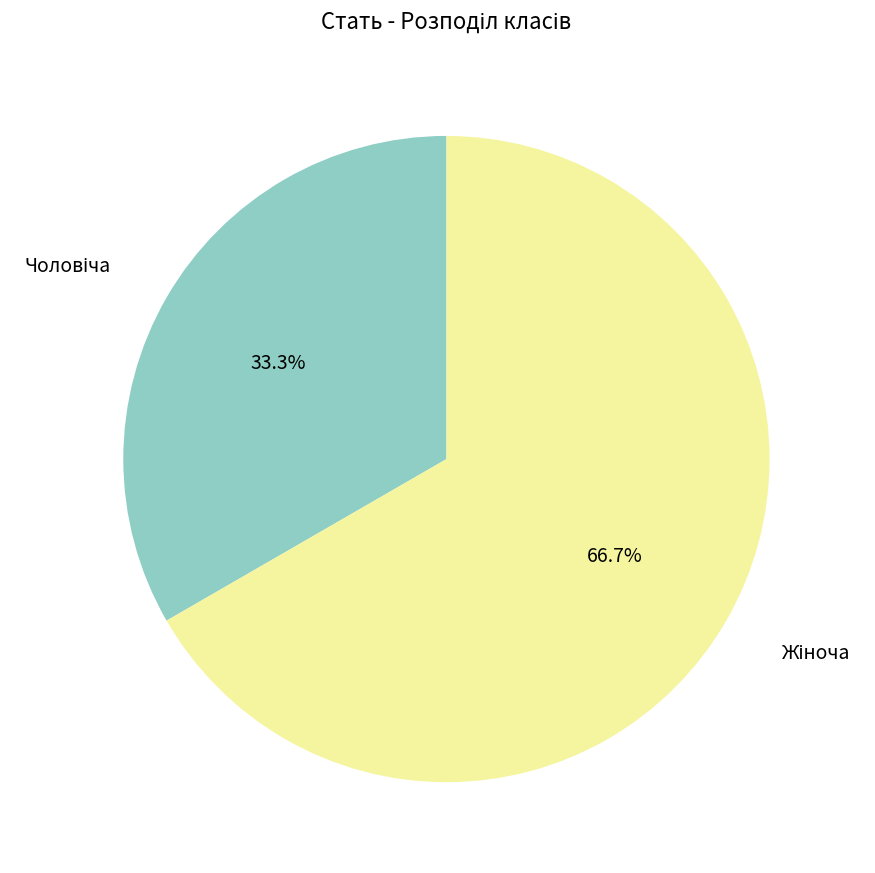

Is there a majority slice in this chart?

Yes